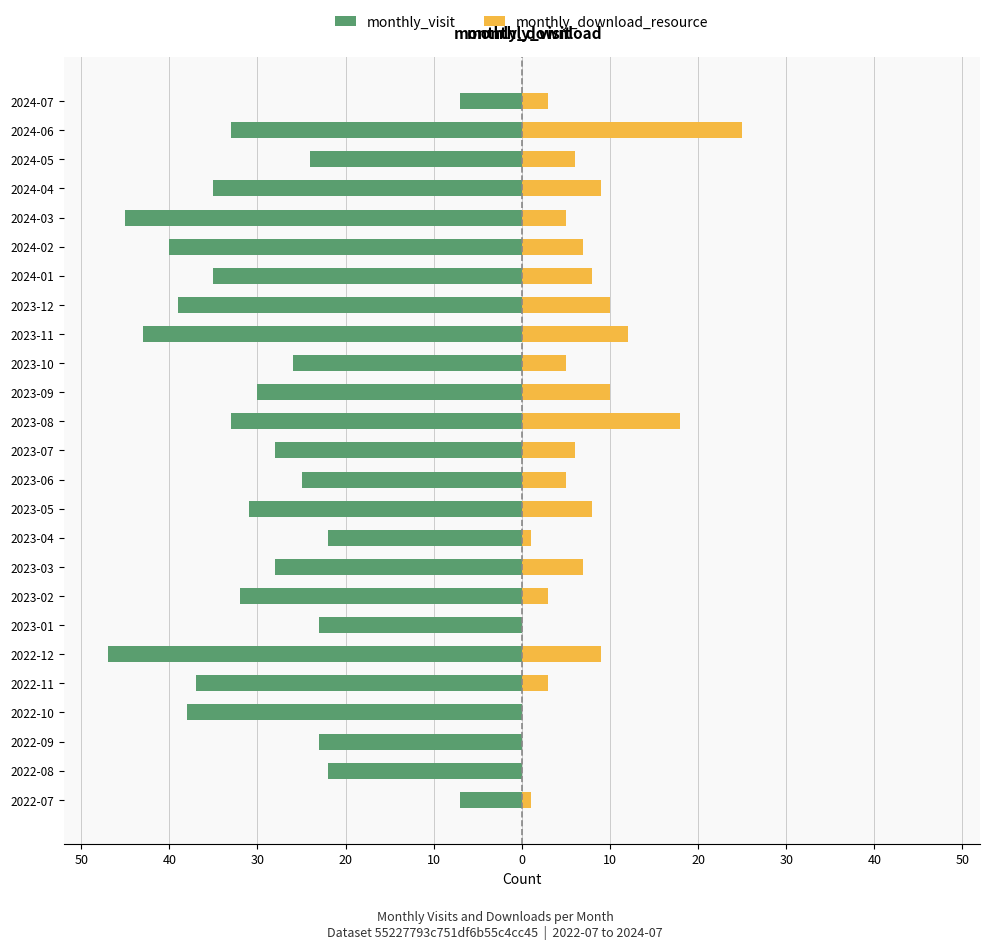

What is the sum of the monthly_visit values at 2022-10 and 2023-05?

-69